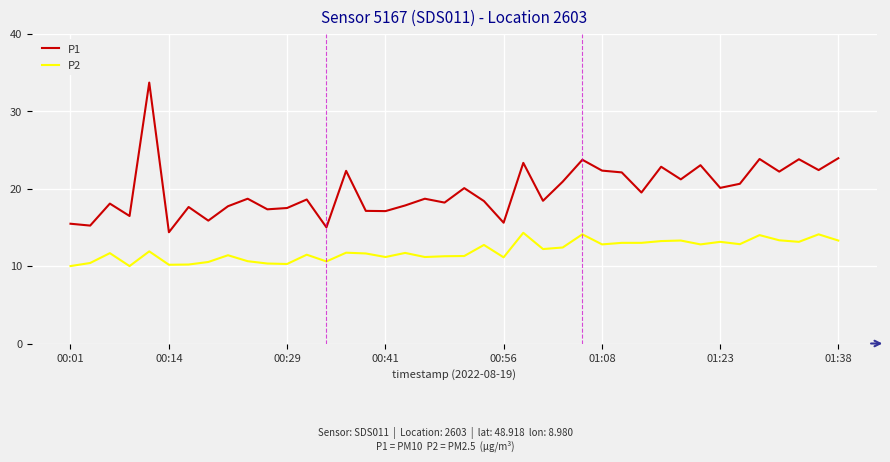

What are all the series names shown in the legend?

P1, P2